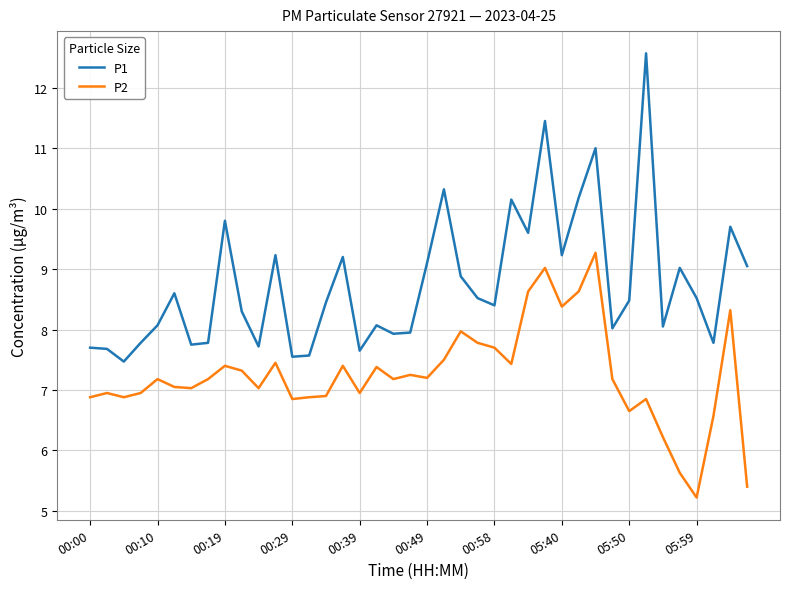

In P1, how many points are lower than both neighbors (excluding endpoints)?

12